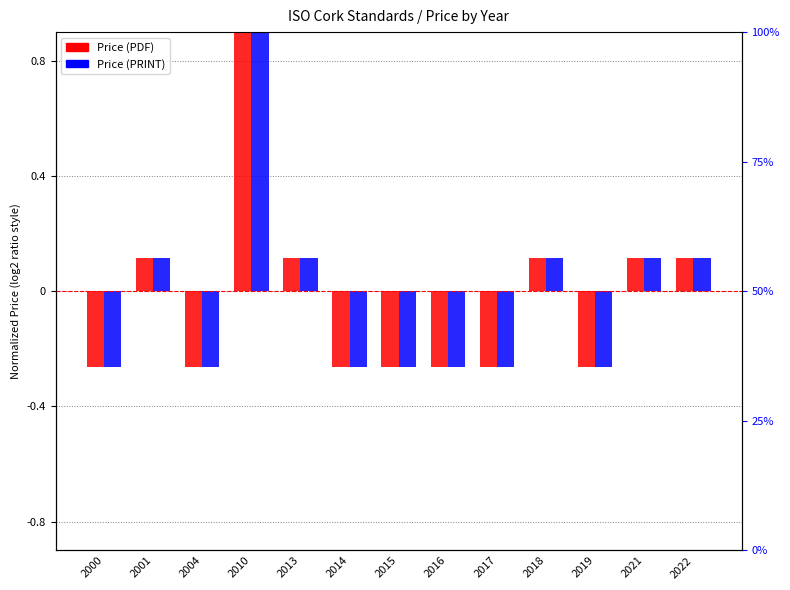

At which category is the sum across all series the highest?

2010